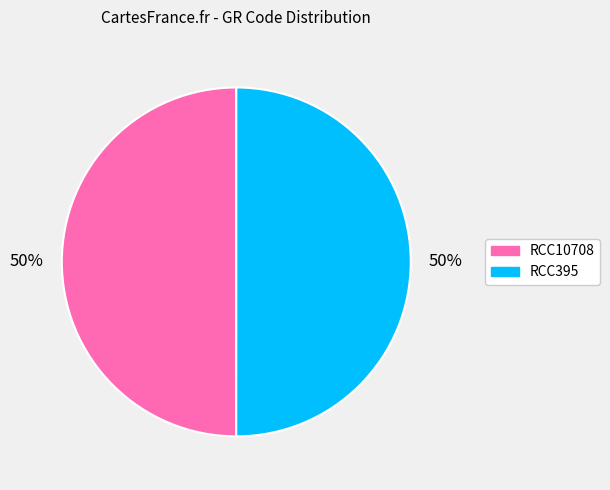

Combined, do RCC10708 and RCC395 account for over 50%?

Yes